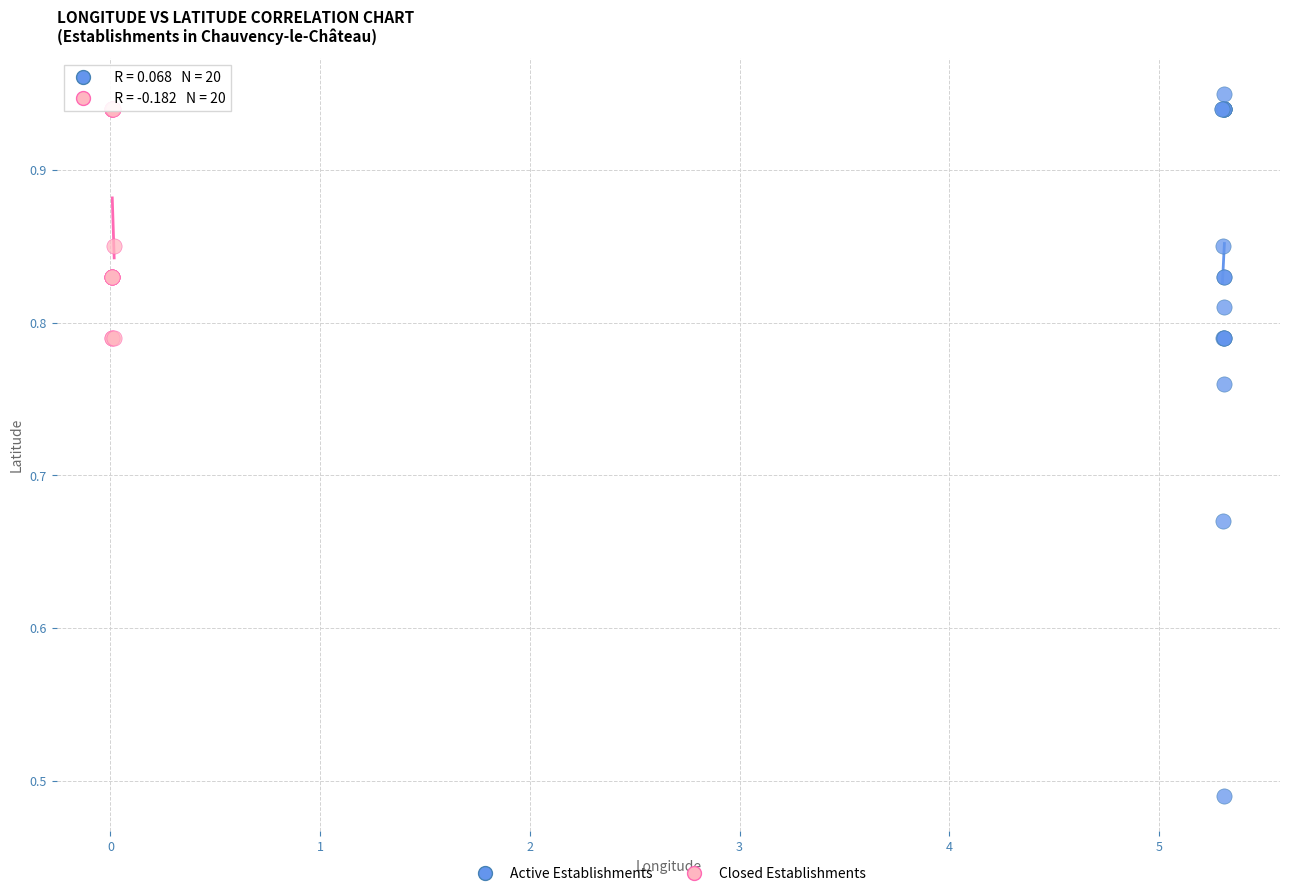

Which series has the widest spread of Y values?

Active Establishments